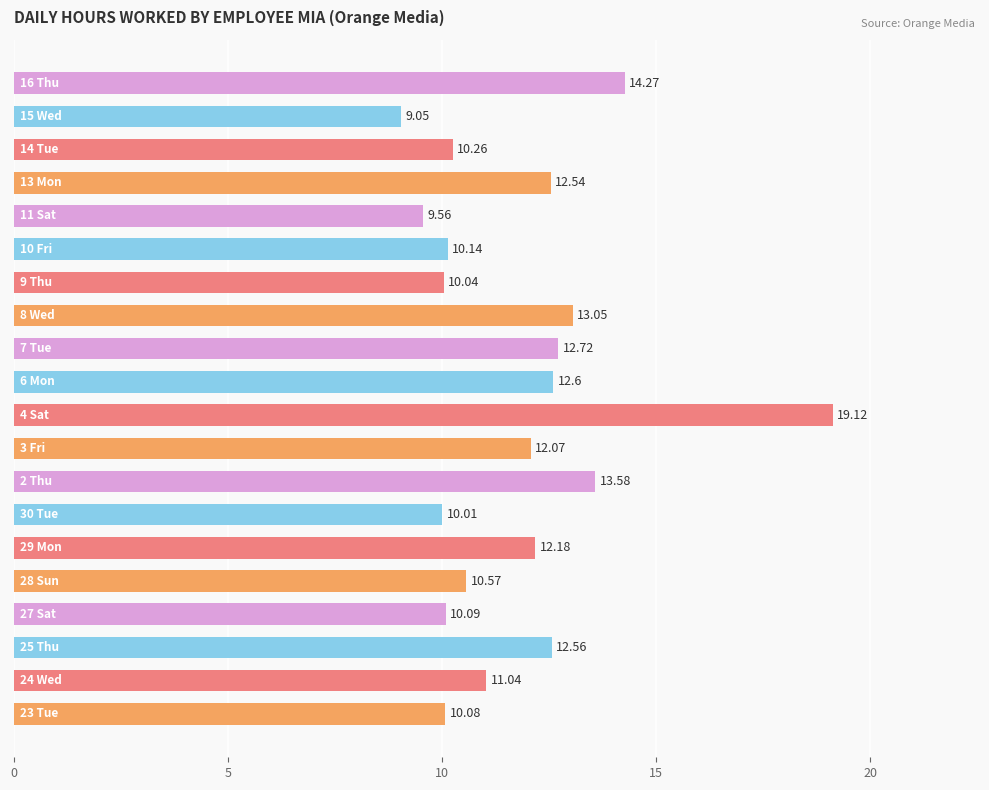

What is the average value?

11.8